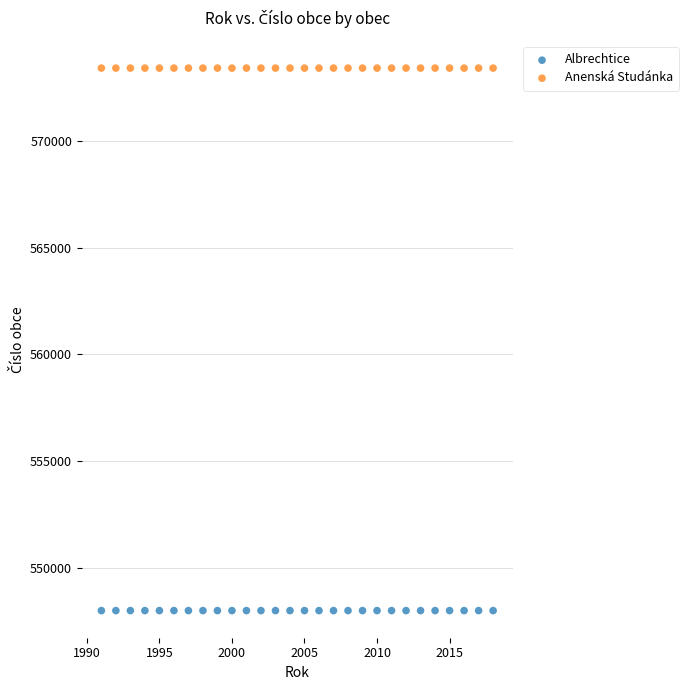

Which series reaches the maximum Y coordinate?

Anenská Studánka